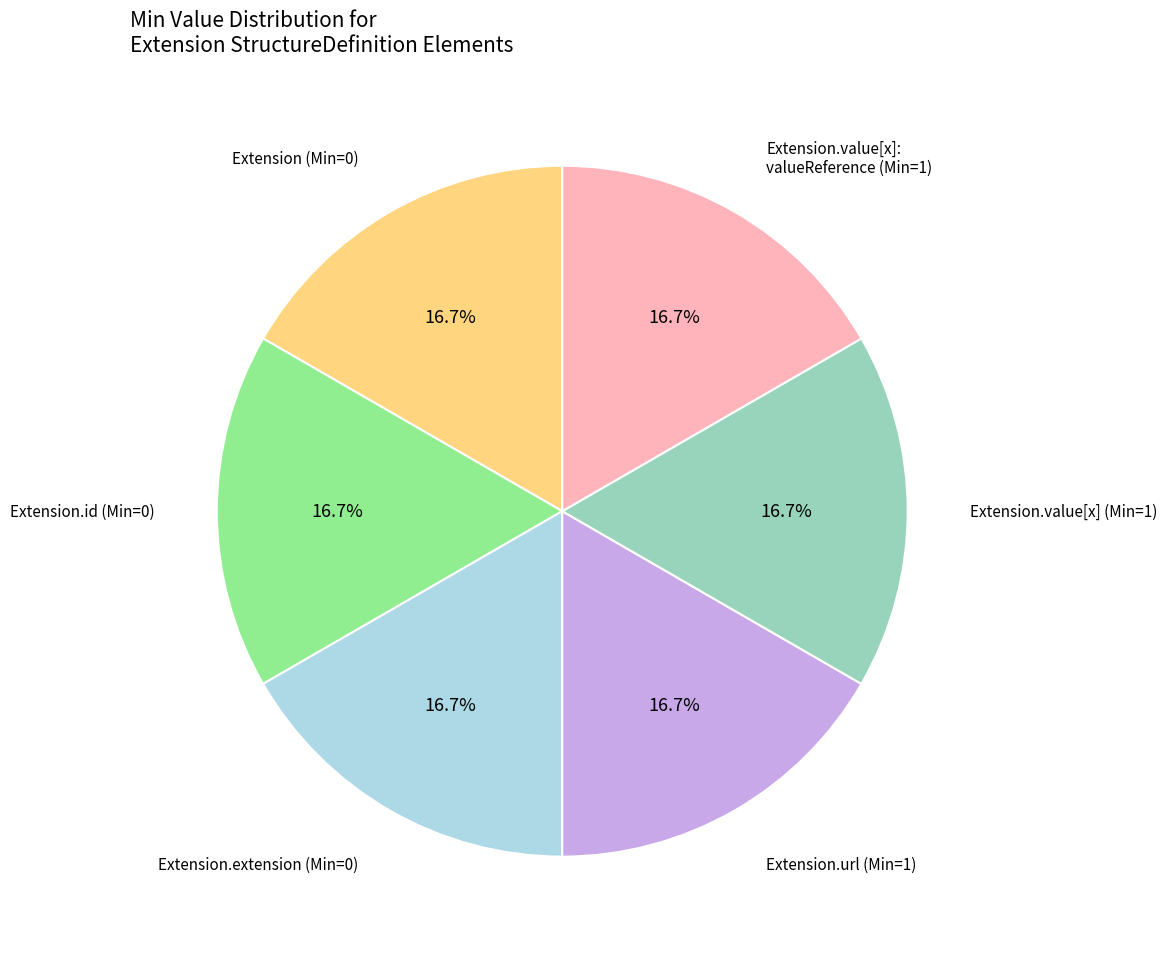

How many segments does this pie chart have?

6